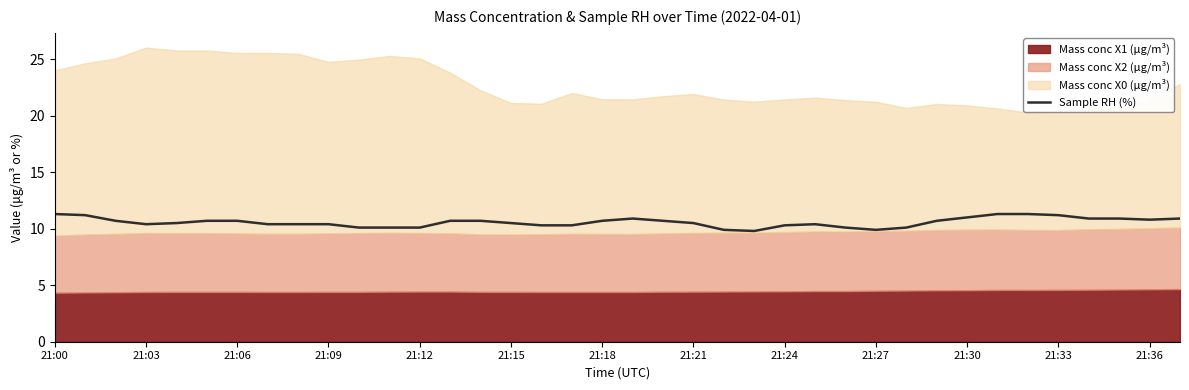

Which has a higher value, 21:15 or 18?

21:15